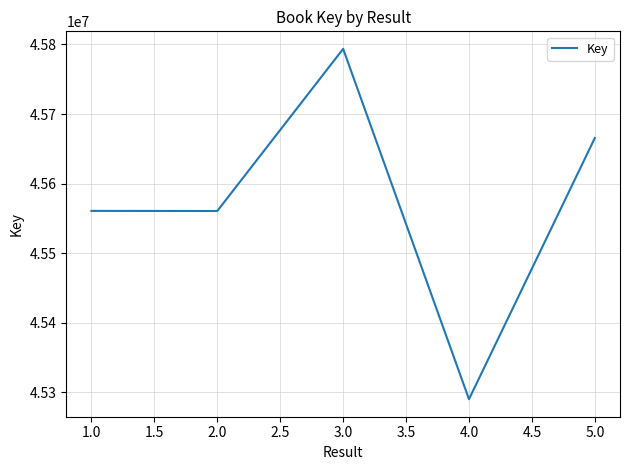

What is the sum of all values?

227870967